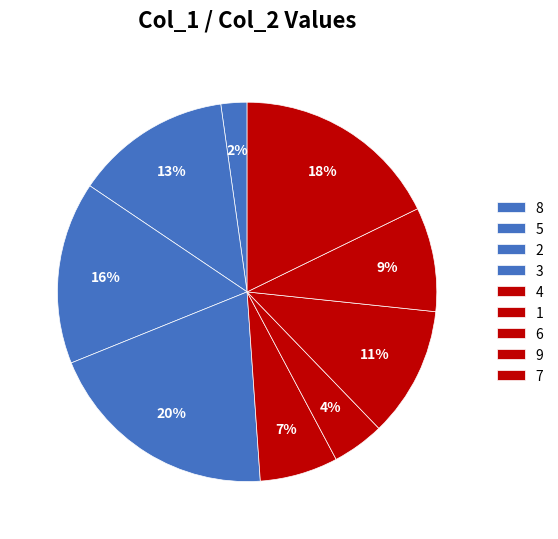

What percentage is the 6 slice, to the nearest percent?

11%